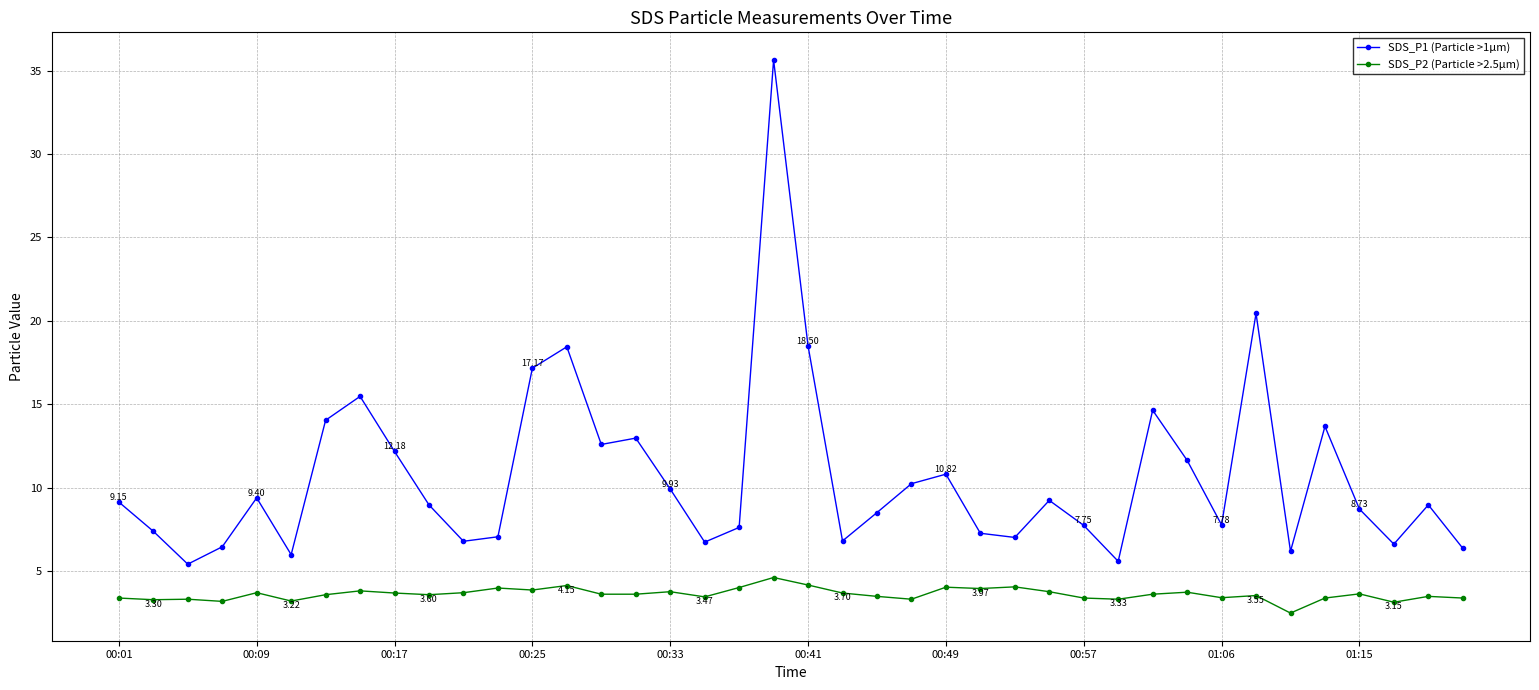

Which series has the largest range (max minus min)?

SDS_P1 (Particle >1µm)